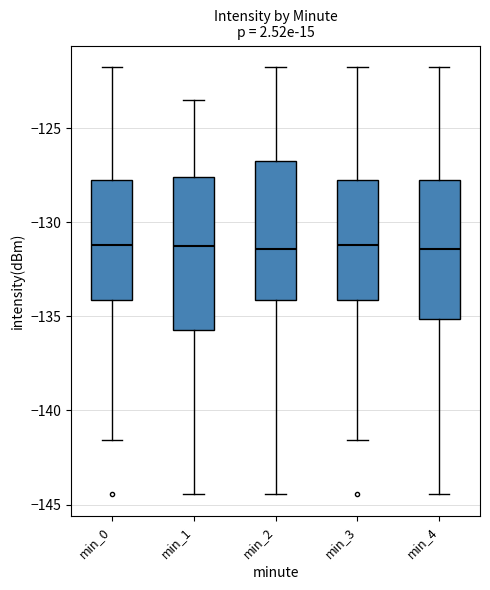

Reading left to right, read every box against the y-axis: the position of its median line, the range the box covers, and the ends of its whiskers. The values are not printed on the chart, so give them approximately, as read against the axis.

min_0: median -131.0, box -134.0 to -128.0, whiskers -141.5 to -121.5
min_1: median -131.5, box -135.5 to -127.5, whiskers -144.5 to -123.5
min_2: median -131.5, box -134.0 to -127.0, whiskers -144.5 to -121.5
min_3: median -131.0, box -134.0 to -128.0, whiskers -141.5 to -121.5
min_4: median -131.5, box -135.0 to -128.0, whiskers -144.5 to -121.5